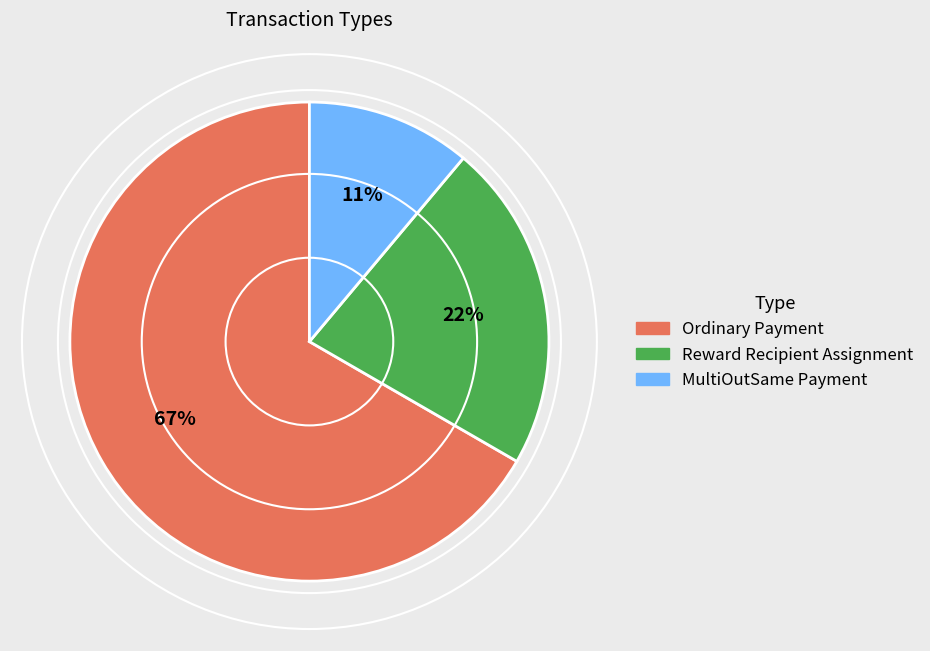

Is there any slice that represents more than half of the pie?

Yes